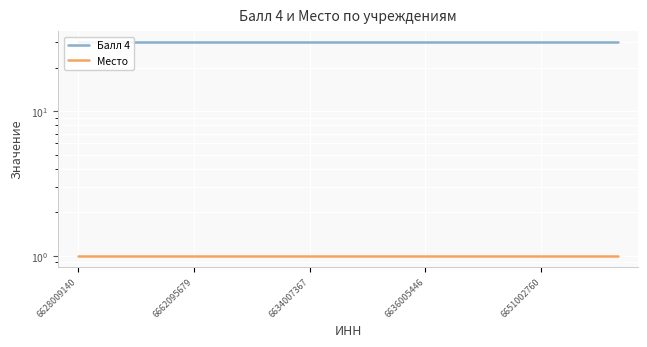

What is the value of the Место point at the 8th from the left?

1